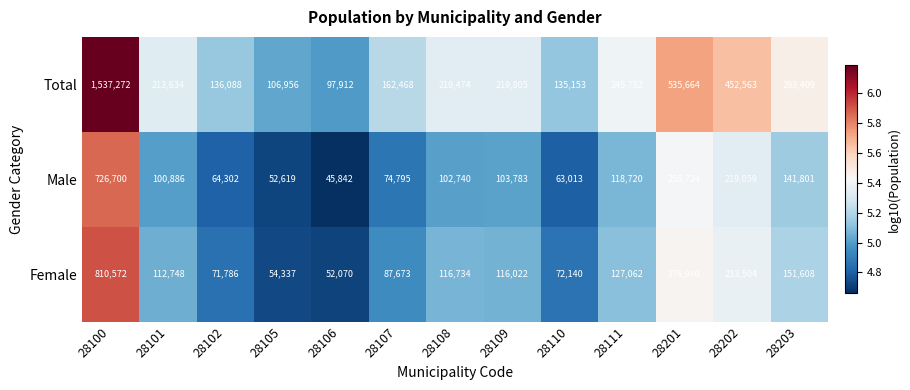

What is the minimum value shown in the chart?

45842